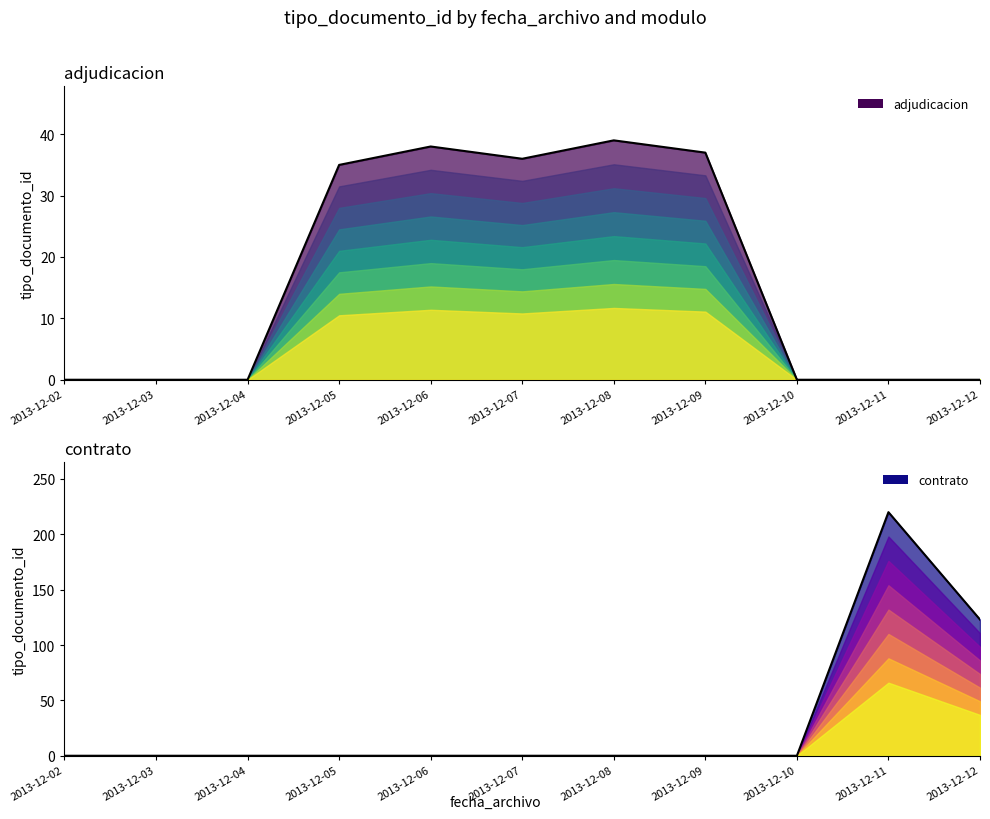

What value does the contrato series have at 2013-12-11, to the nearest 5?

220